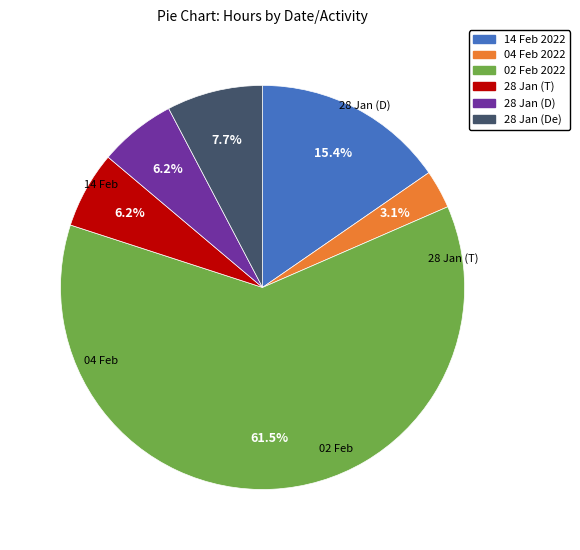

To the nearest percent, what is the difference between the largest and smallest slice percentages?

58%